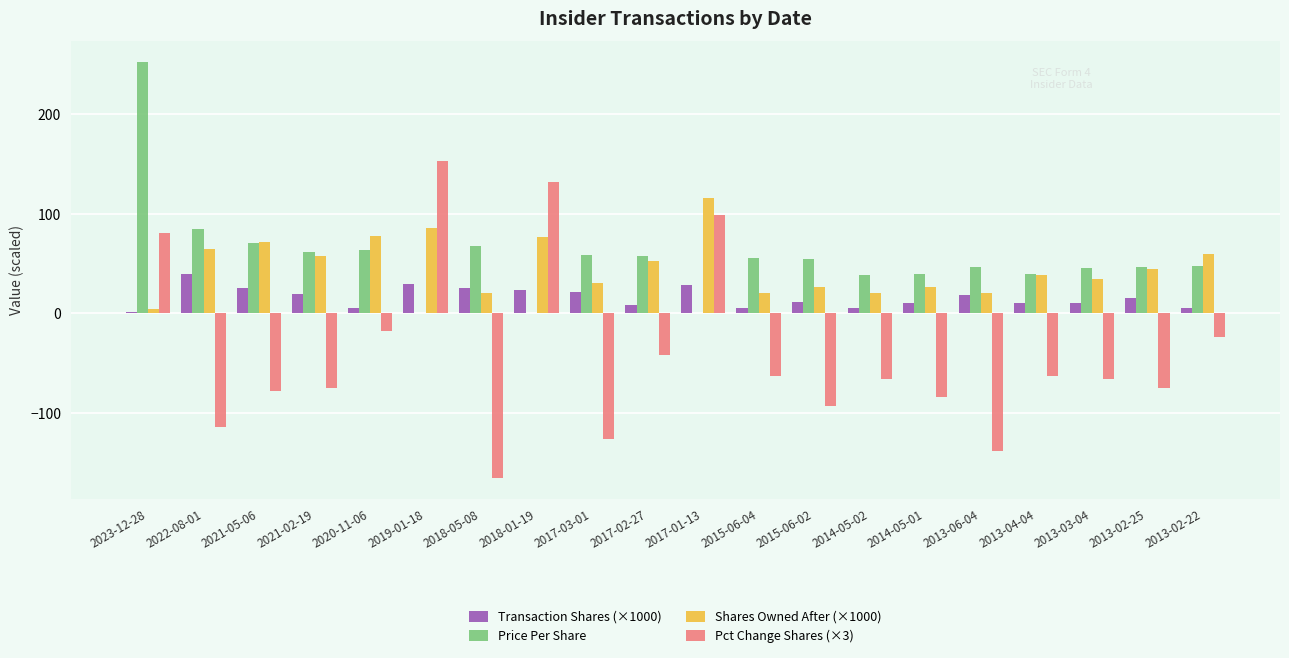

True or false: Shares Owned After (×1000) has a value of 71.2 at 2017-01-13.

False